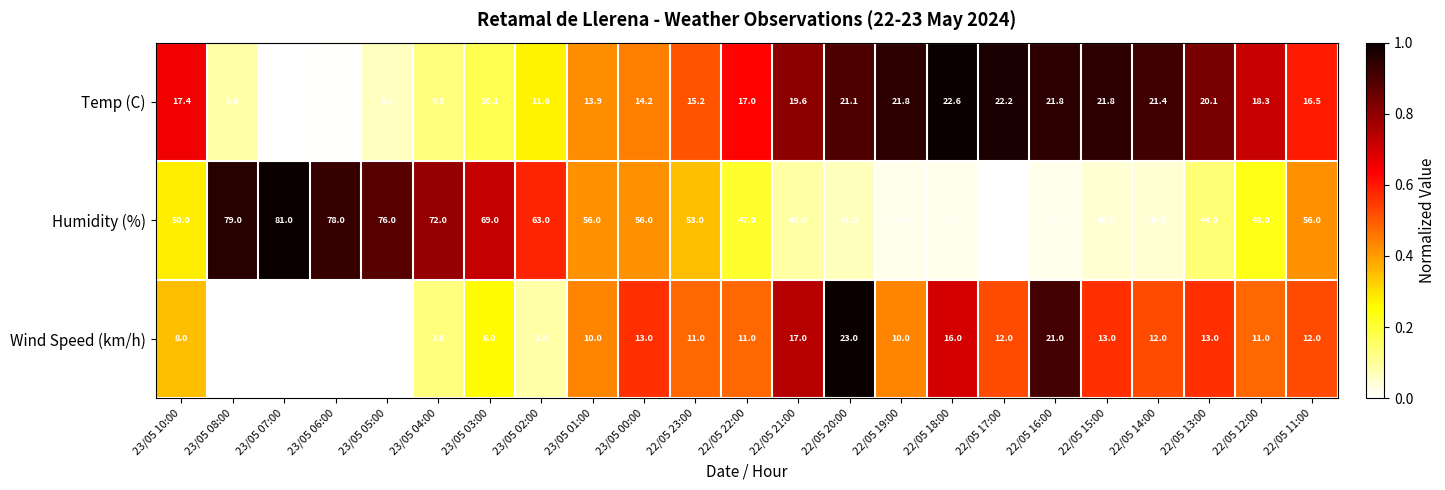

What is the difference between the maximum and minimum values in the Temp (C) series?

15.1